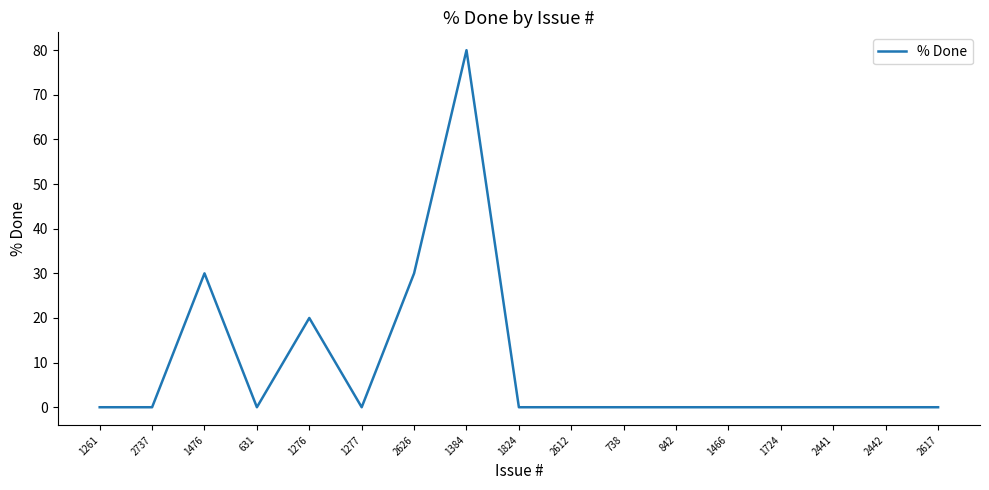

What position from the right is 842?

6